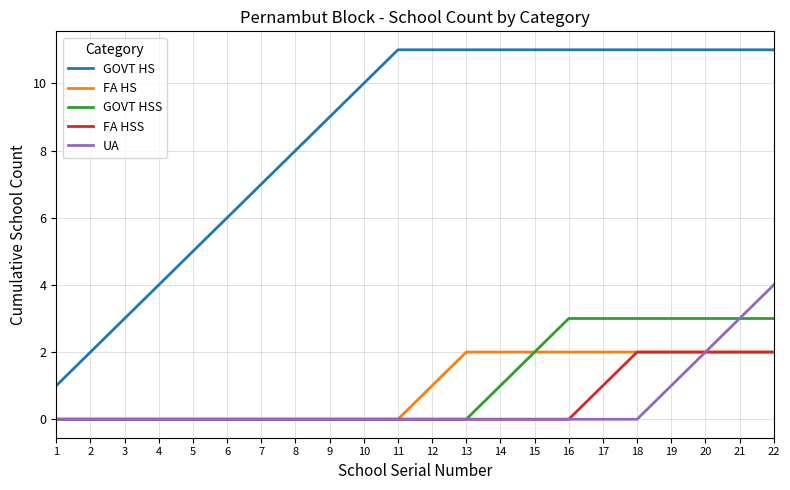

Is the value of FA HSS at 14 greater than the value of GOVT HSS at 18?

No